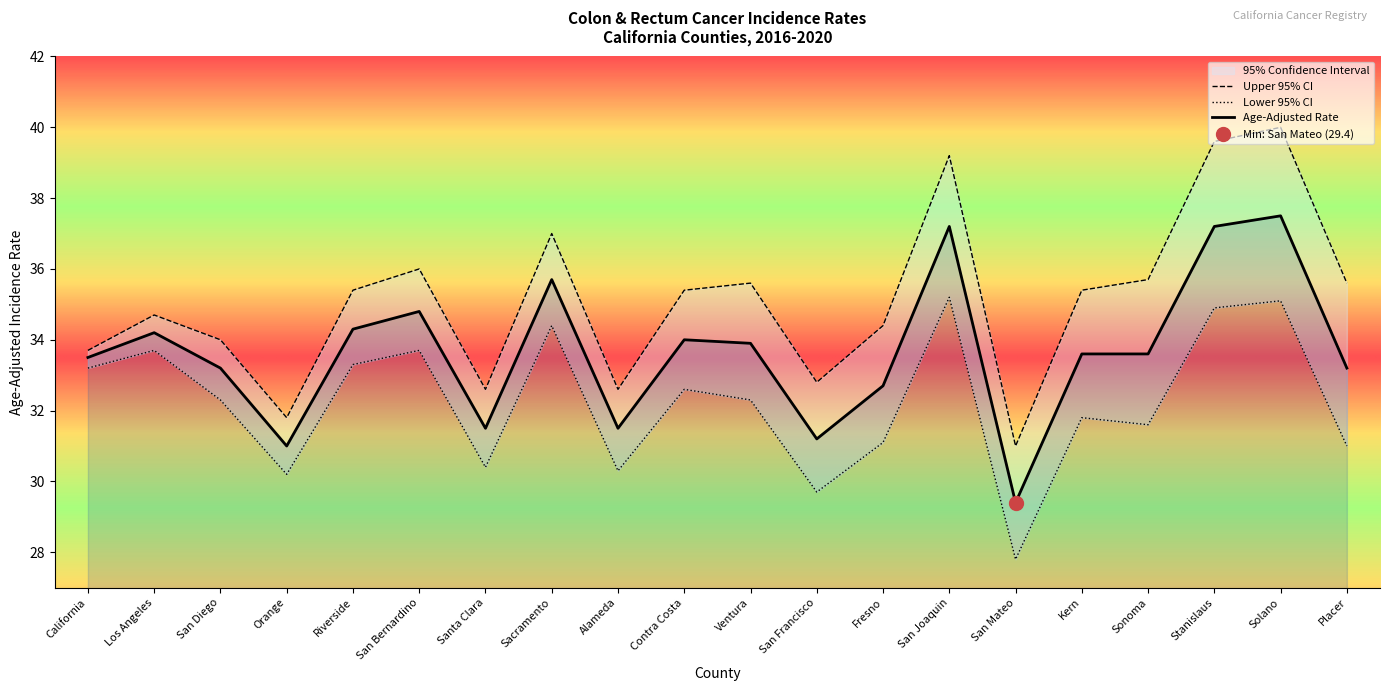

The Age-Adjusted Rate series shows 33.2 at San Diego. True or false?

True